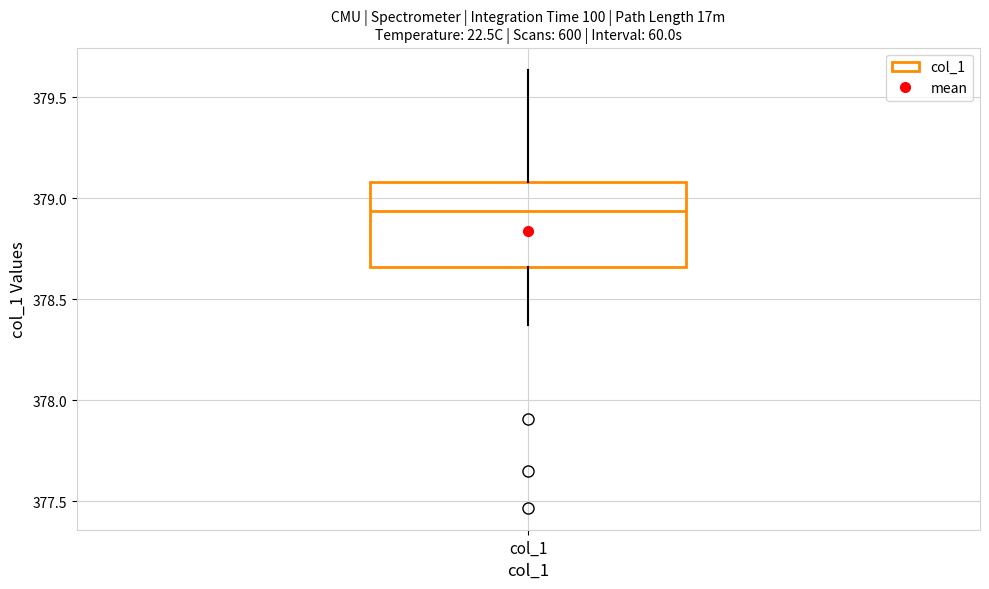

Read this box plot against the y-axis: the position of the median line, the range covered by the box, and the ends of both whiskers. The values are not printed on the chart, so give them approximately, as read against the axis.

median 378.95, box 378.65 to 379.10, whiskers 378.35 to 379.65